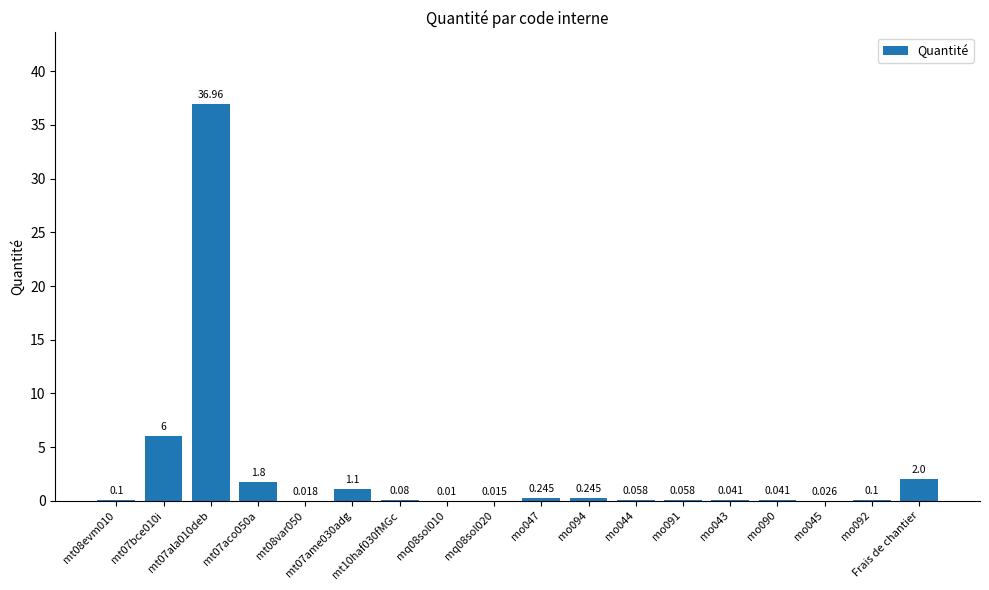

The value at mo047 is 0.4. True or false?

False